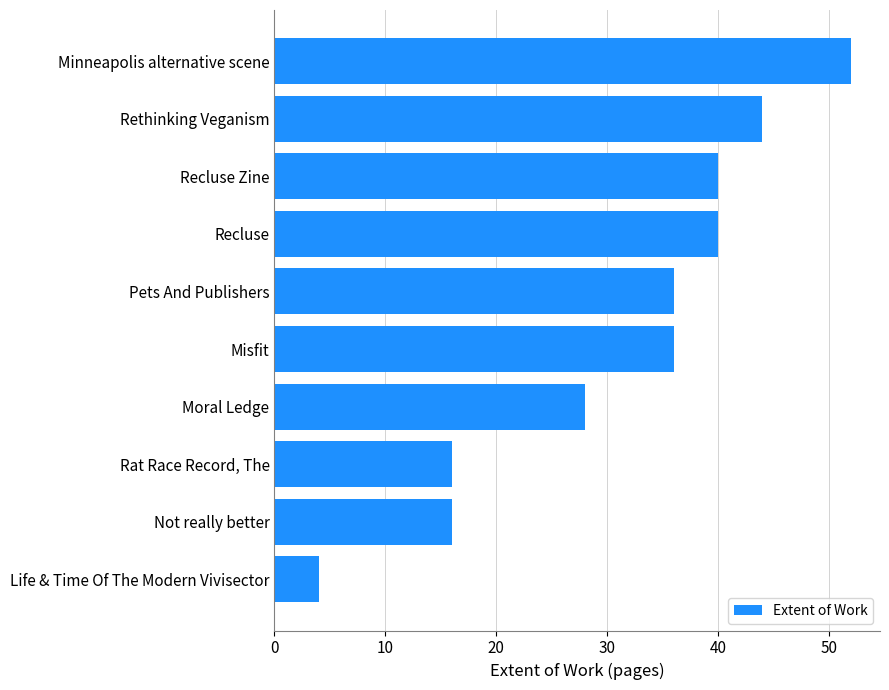

Approximately how many times larger is the value at Recluse compared to Minneapolis alternative scene?

0.8